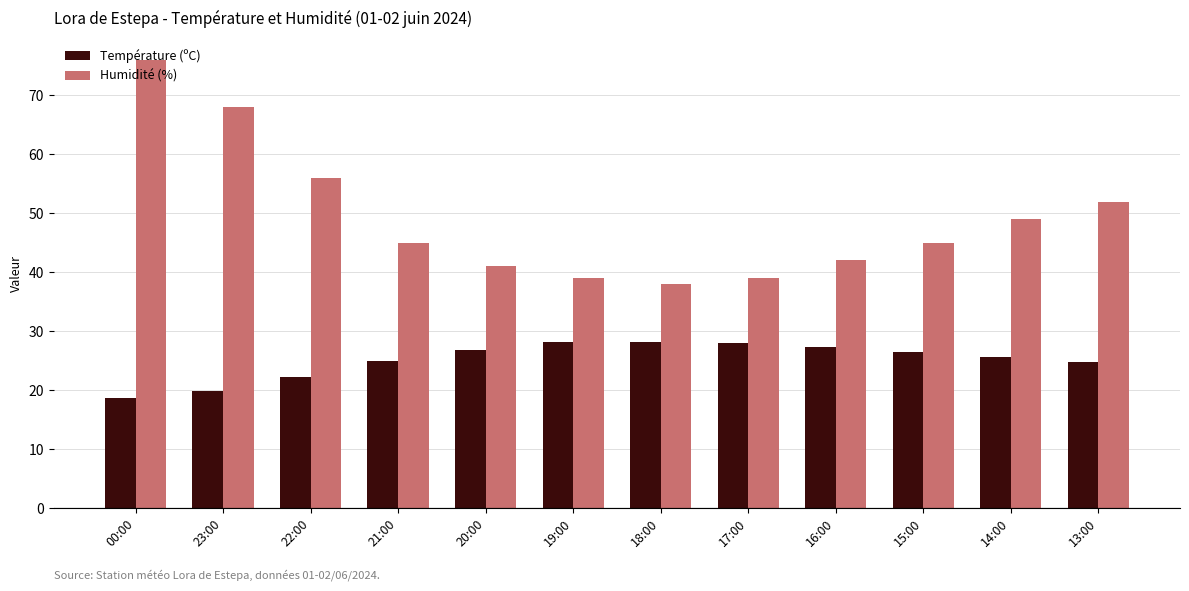

Is the value of Humidité (%) at 23:00 greater than the value of Température (ºC) at 20:00?

Yes